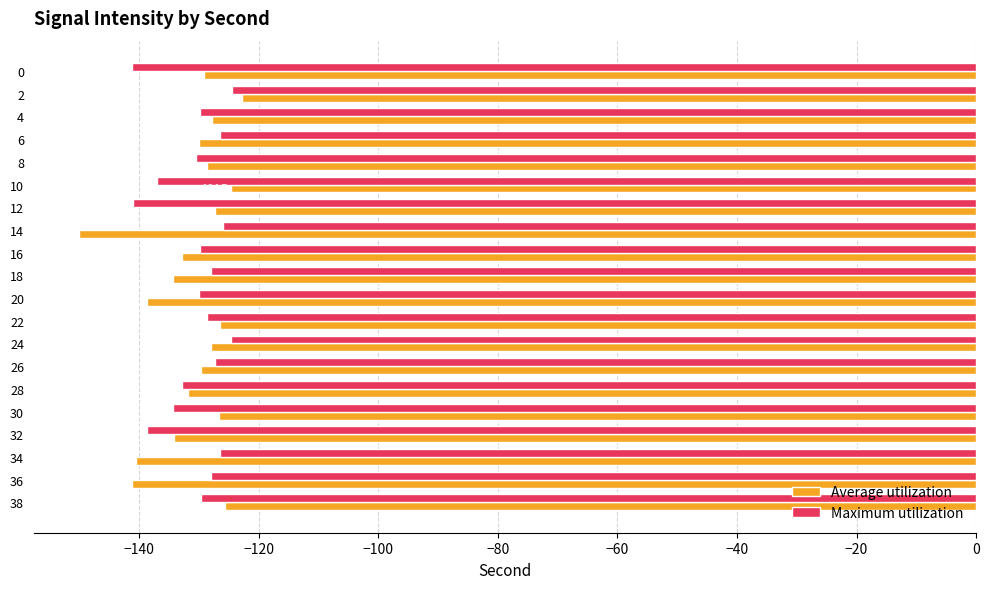

Which series has the largest range (max minus min)?

Average utilization